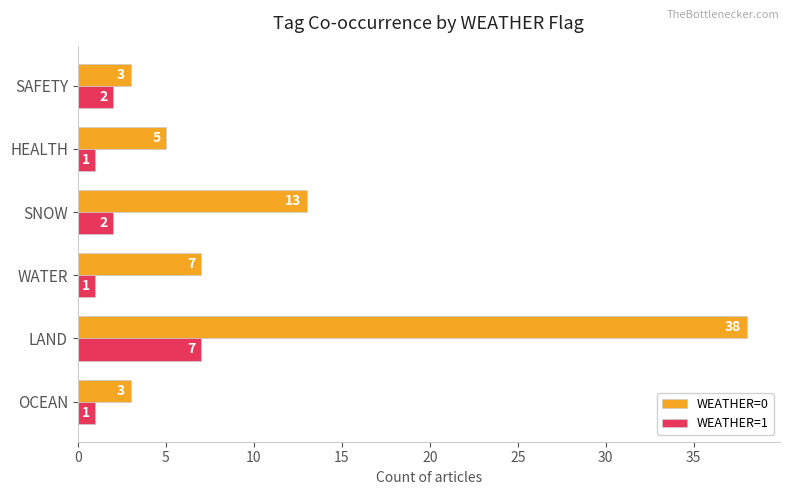

How many data points does each series have?

6